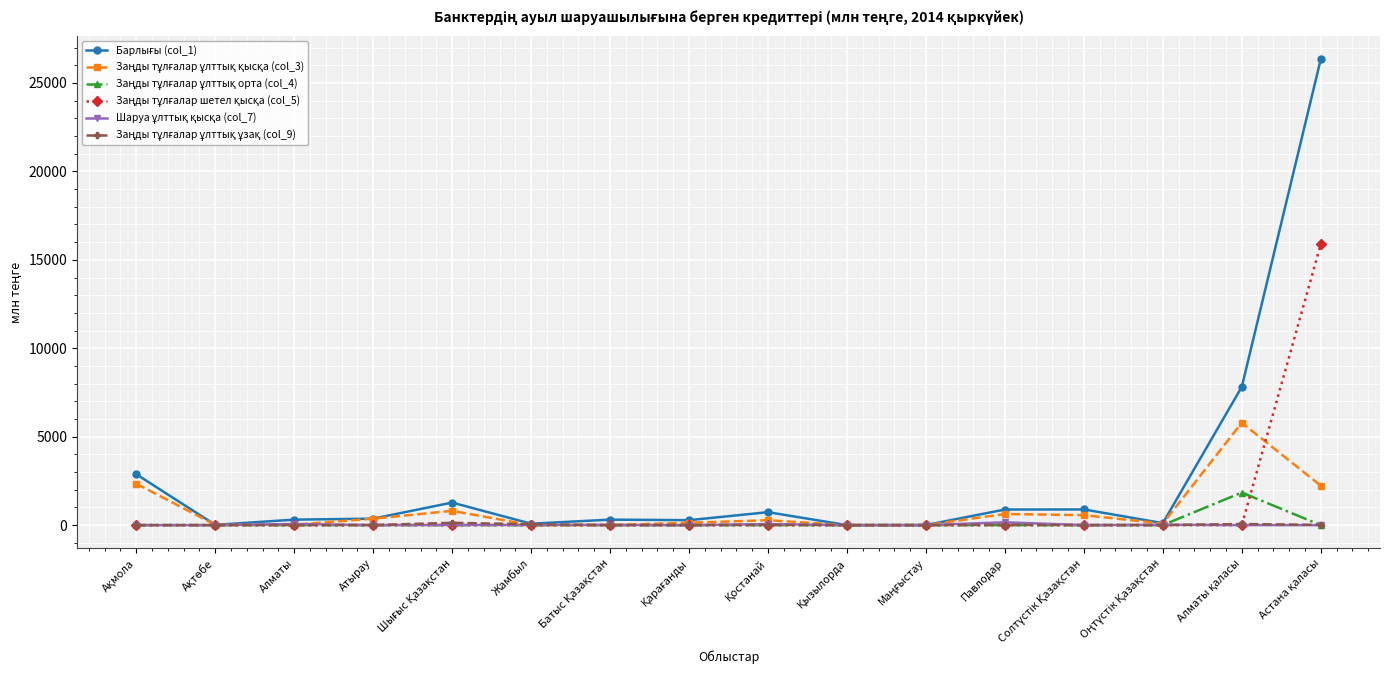

What is the maximum value shown in the chart?

26345.0